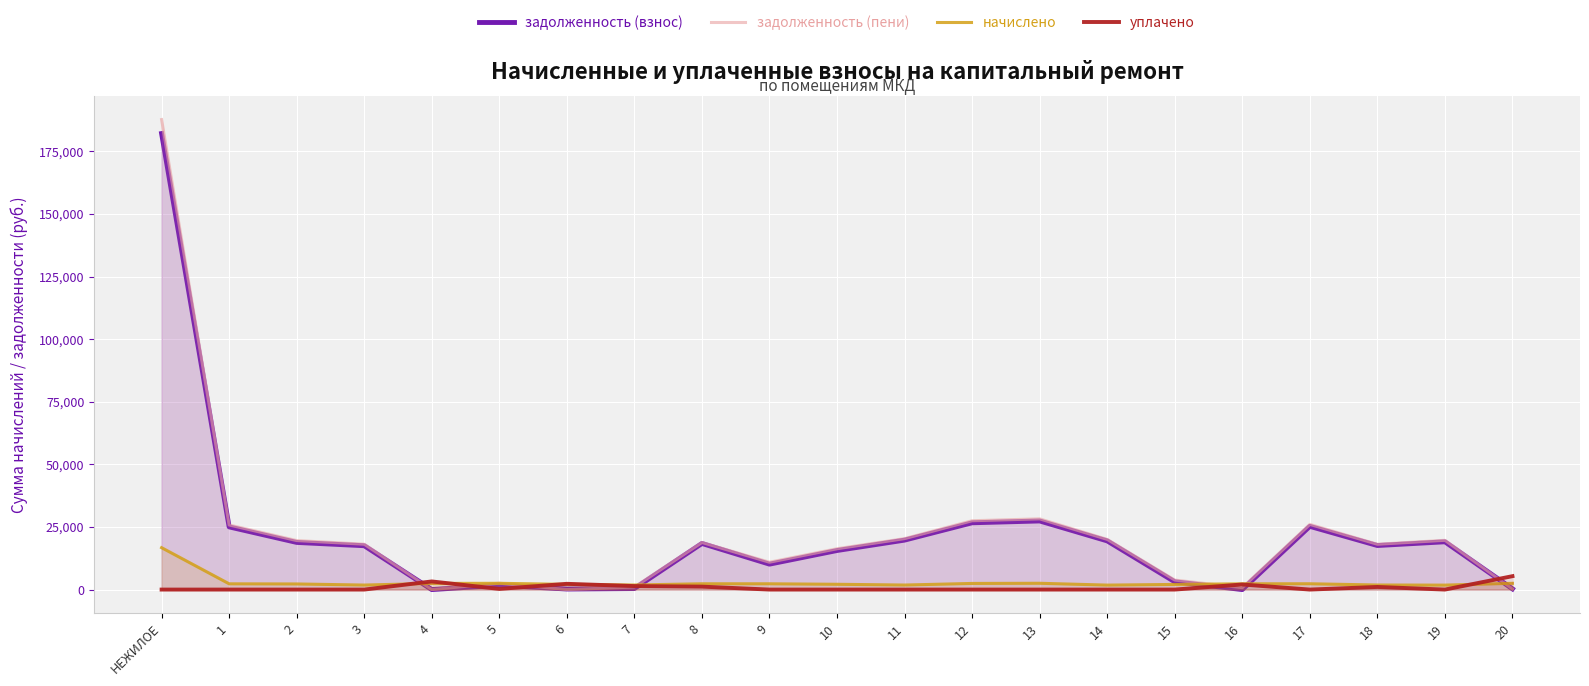

How many data points does each series have?

21